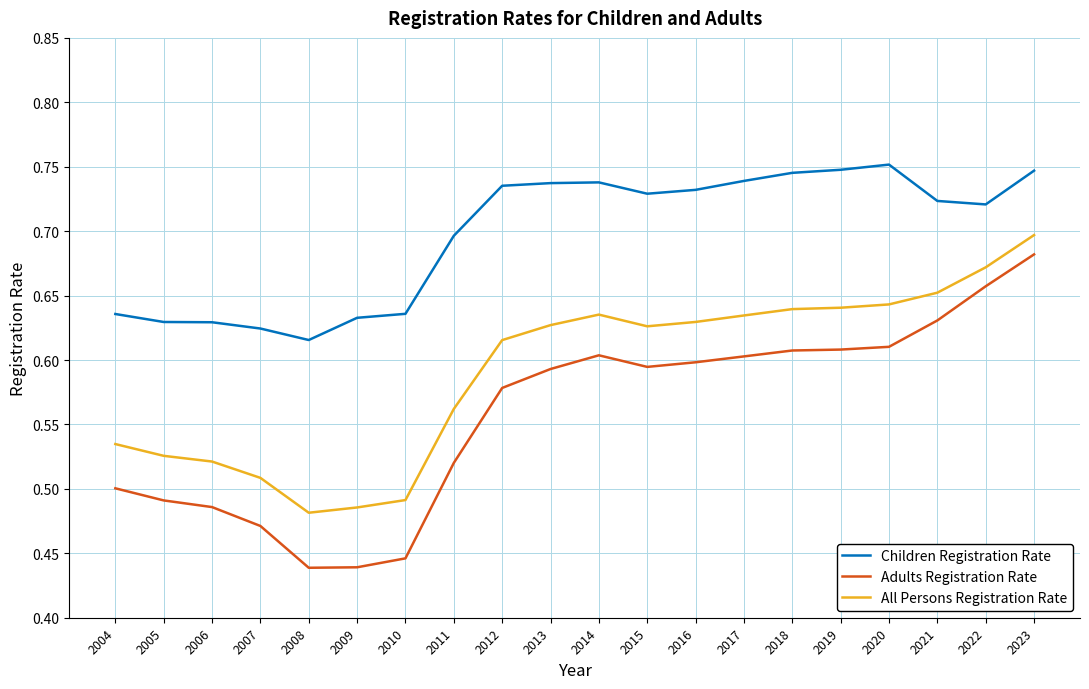

What is the difference between the Children Registration Rate values at 2008 and 2011?

0.1